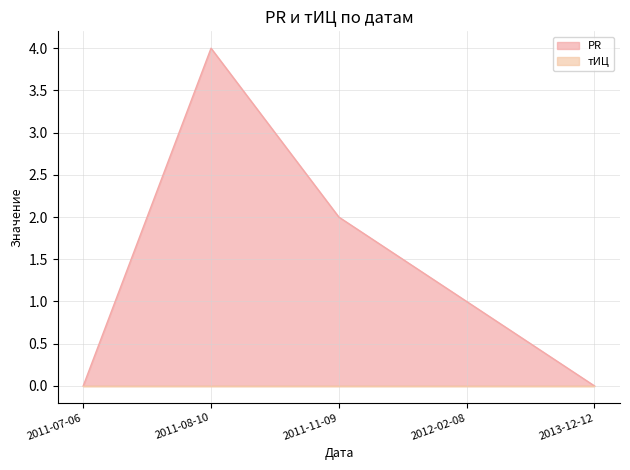

The value at 2011-07-06 is 0. True or false?

True